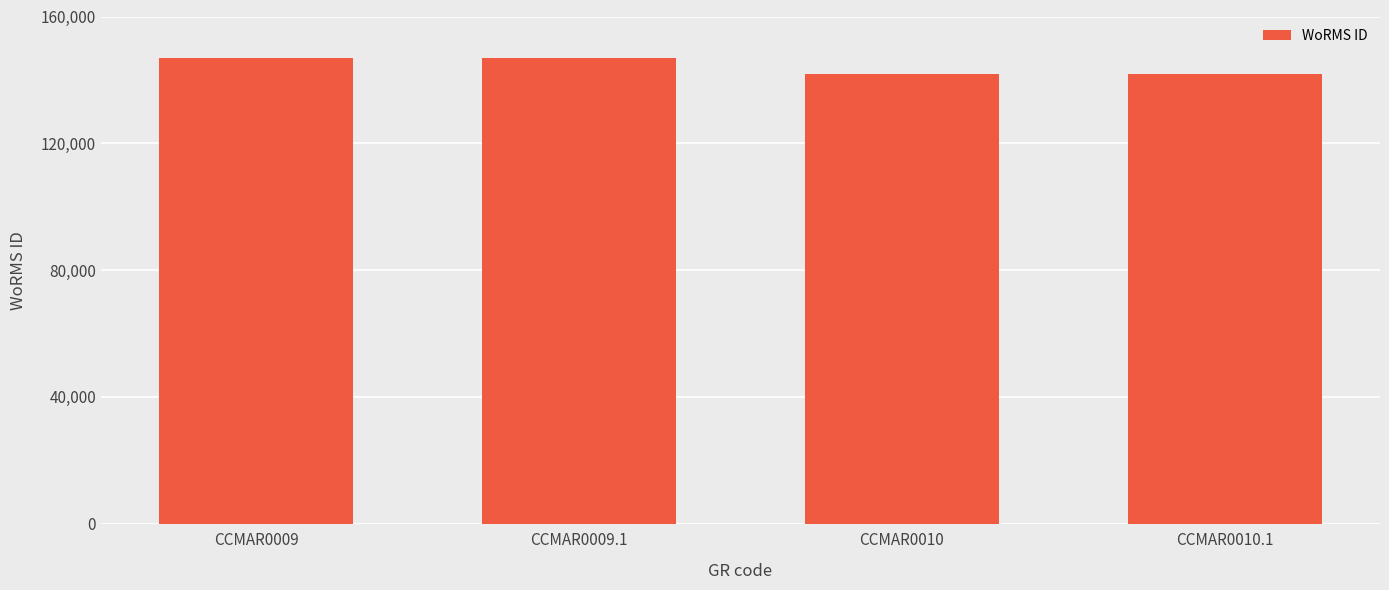

How many bars are there in total?

4